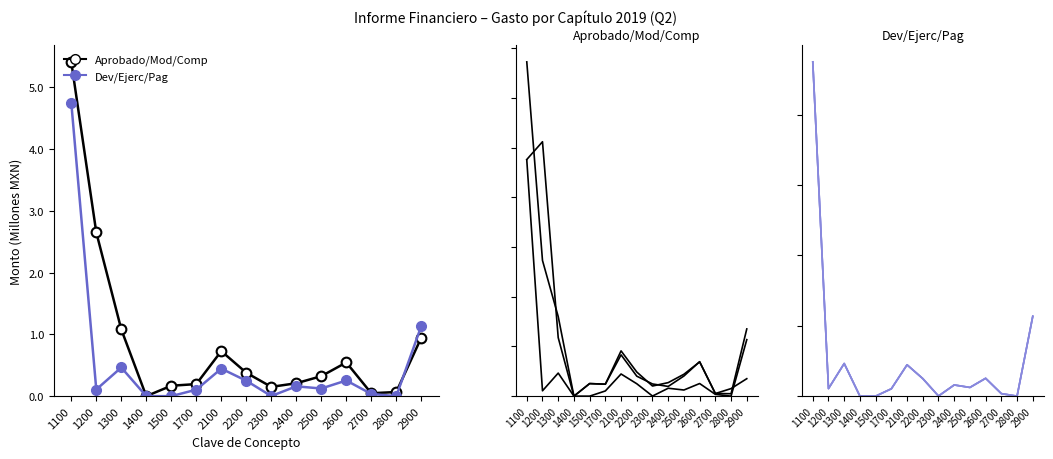

At which category is the sum across all series the highest?

1100